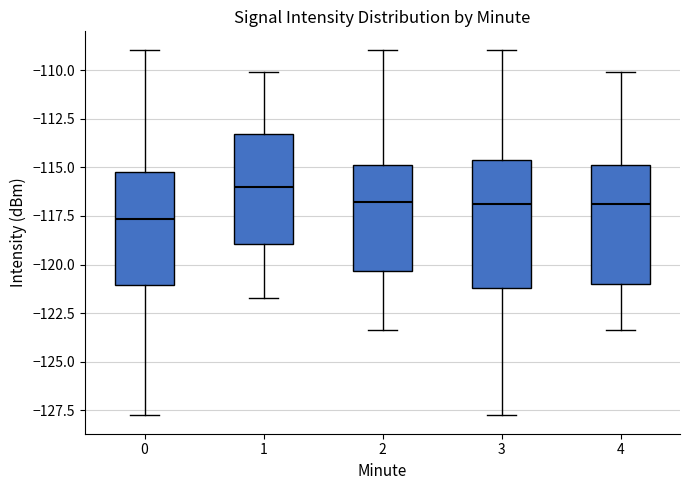

Where is the lower edge of the box at x = 3 on the y-axis? The values are not printed on the chart, so give them approximately, as read against the axis.

-121.0